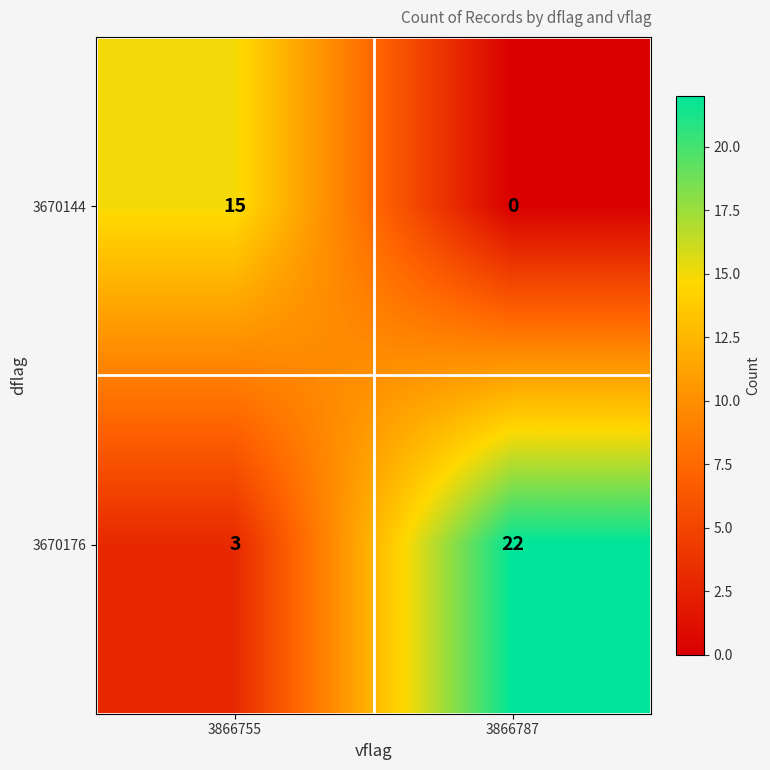

At which category is the sum across all series the highest?

3866787